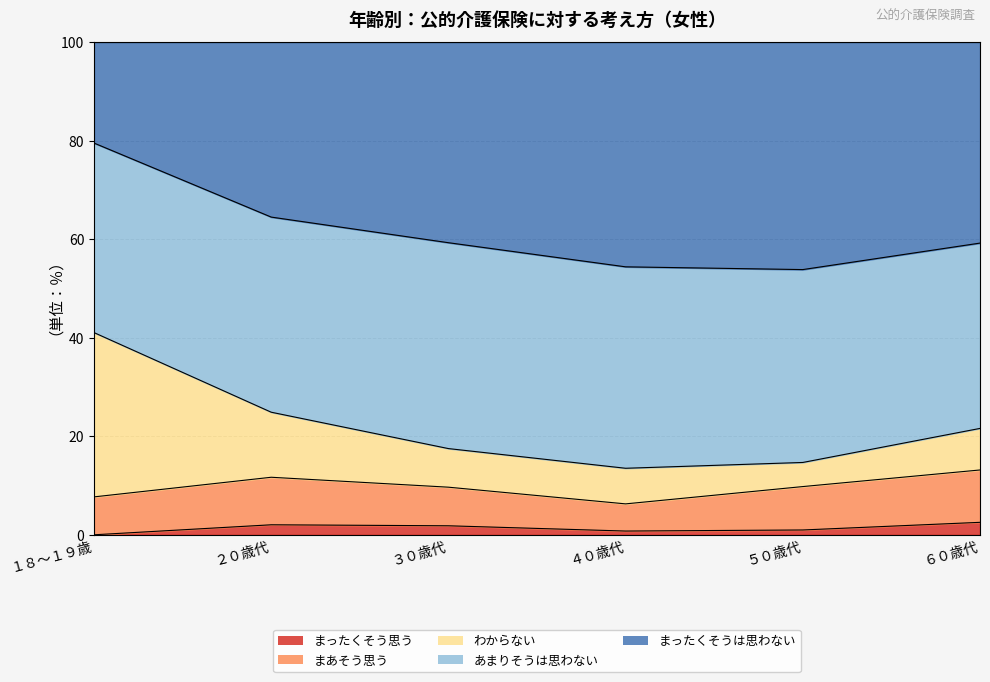

What is the sum of the まったくそう思う values at ２０歳代 and ５０歳代?

3.0